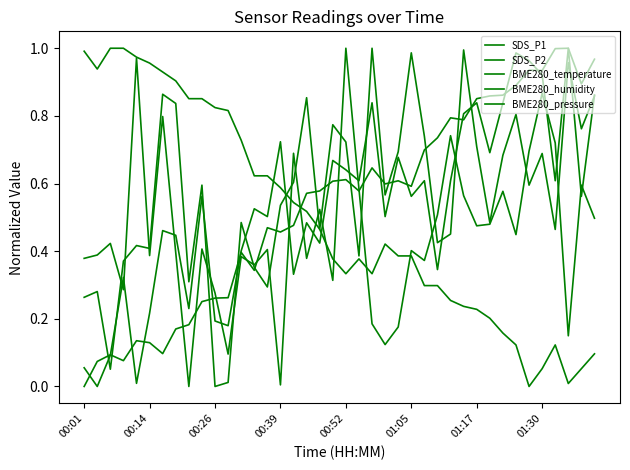

Does the chart display data point markers on the line(s)?

No